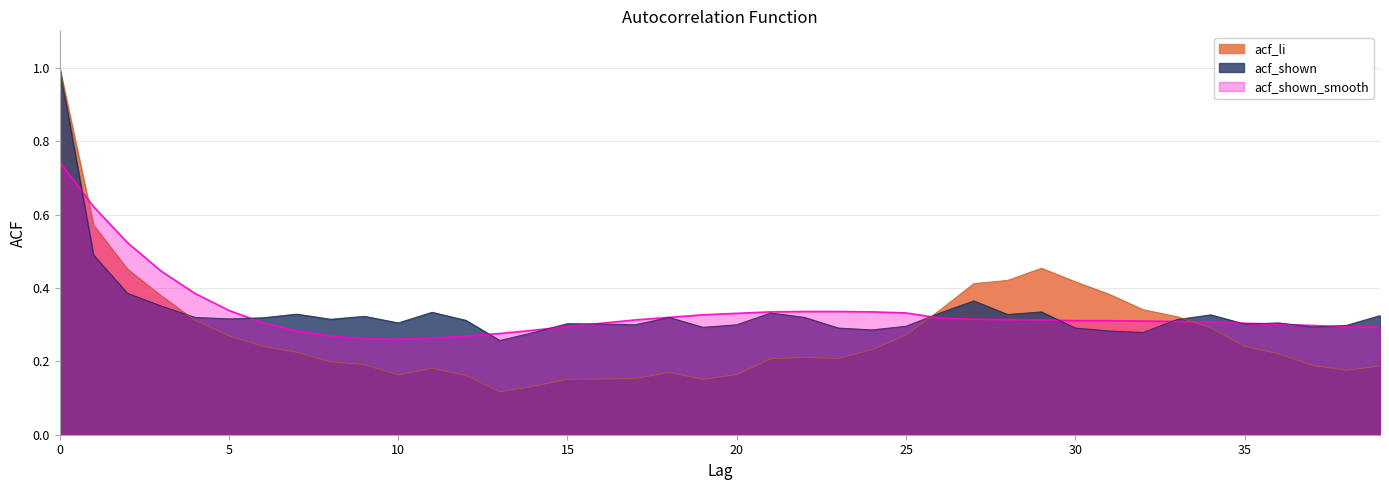

At 31, list the series in order from smallest to largest.

acf_shown, acf_shown_smooth, acf_li